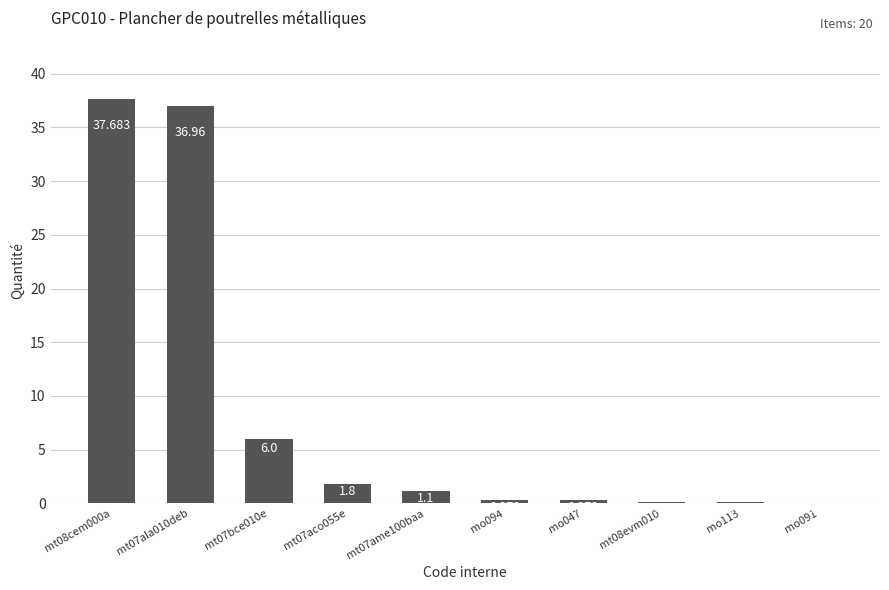

Which has a higher value, mt07ame100baa or mo113?

mt07ame100baa